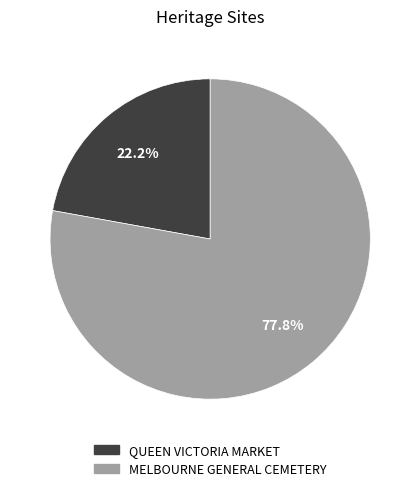

How many slices are in this pie chart?

2